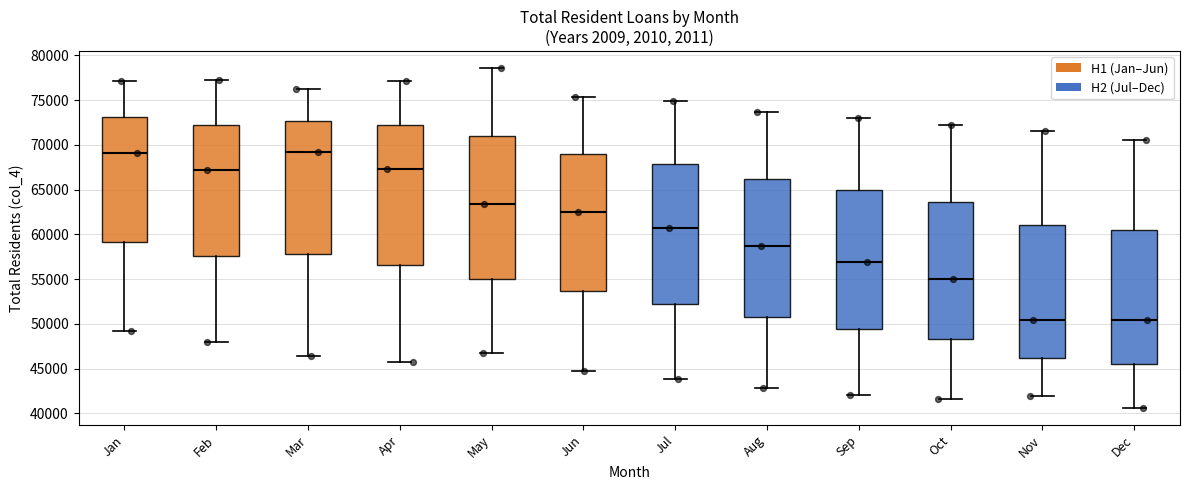

Reading left to right, transcribe this box plot: for each box, give where its median line is, the range the box spans, and where its two whiskers end, as read against the y-axis. The values are not printed on the chart, so give them approximately, as read against the axis.

Jan: median 69000, box 59000 to 73000, whiskers 49000 to 77000
Feb: median 67000, box 57500 to 72000, whiskers 48000 to 77000
Mar: median 69000, box 58000 to 72500, whiskers 46500 to 76000
Apr: median 67500, box 56500 to 72000, whiskers 46000 to 77000
May: median 63500, box 55000 to 71000, whiskers 46500 to 78500
Jun: median 62500, box 53500 to 69000, whiskers 45000 to 75500
Jul: median 60500, box 52500 to 68000, whiskers 44000 to 75000
Aug: median 58500, box 50500 to 66000, whiskers 43000 to 73500
Sep: median 57000, box 49500 to 65000, whiskers 42000 to 73000
Oct: median 55000, box 48500 to 63500, whiskers 41500 to 72000
Nov: median 50500, box 46000 to 61000, whiskers 42000 to 71500
Dec: median 50500, box 45500 to 60500, whiskers 40500 to 70500